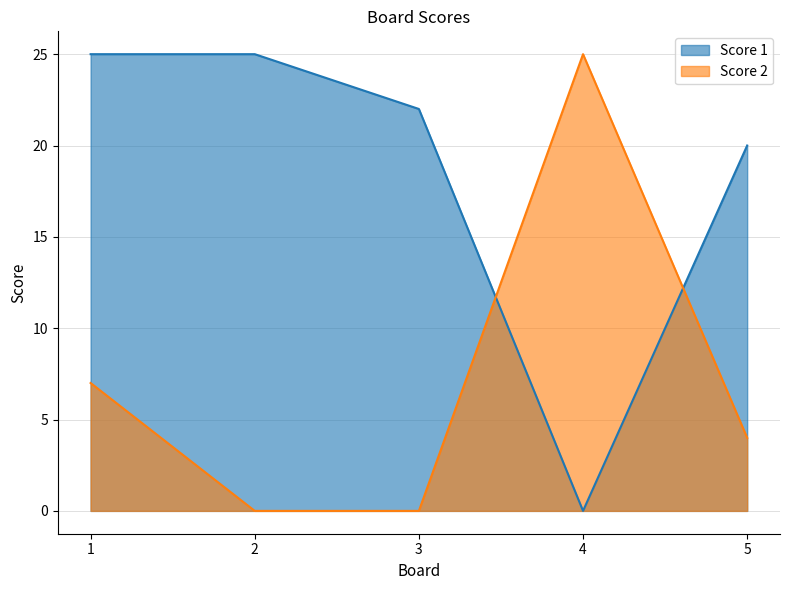

Rank the categories by Score 1 value from highest to lowest.

1, 2, 3, 5, 4